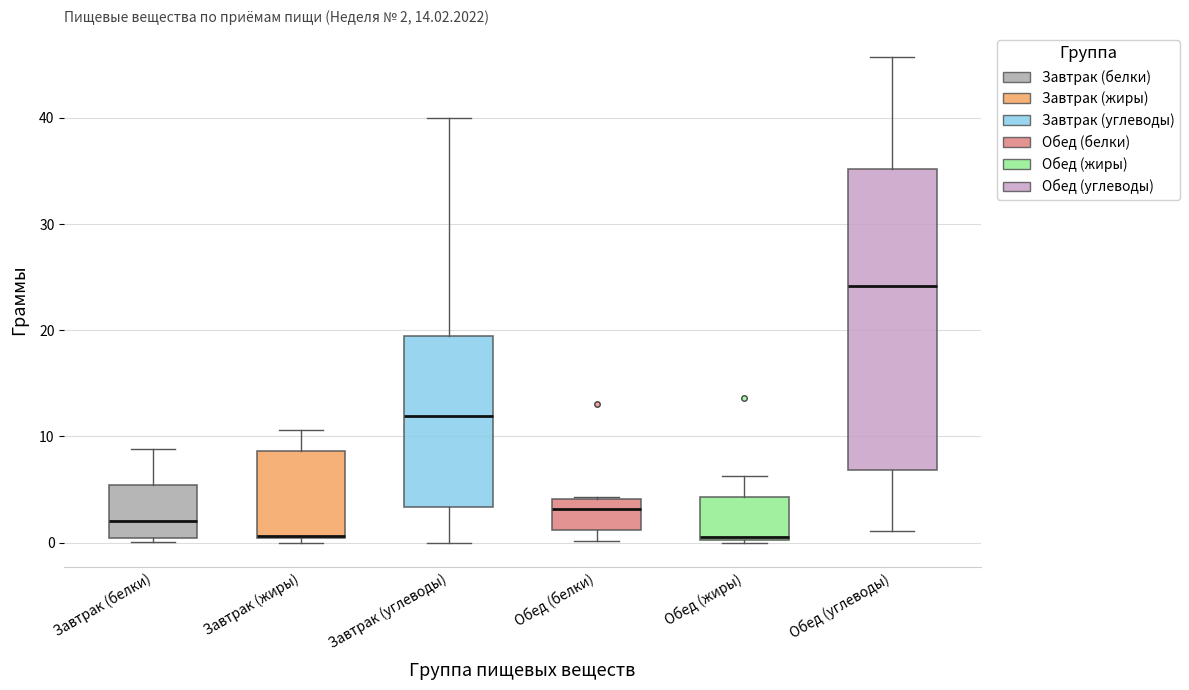

Comparing the boxes themselves (not the whiskers), which one is the tallest?

Обед (углеводы)